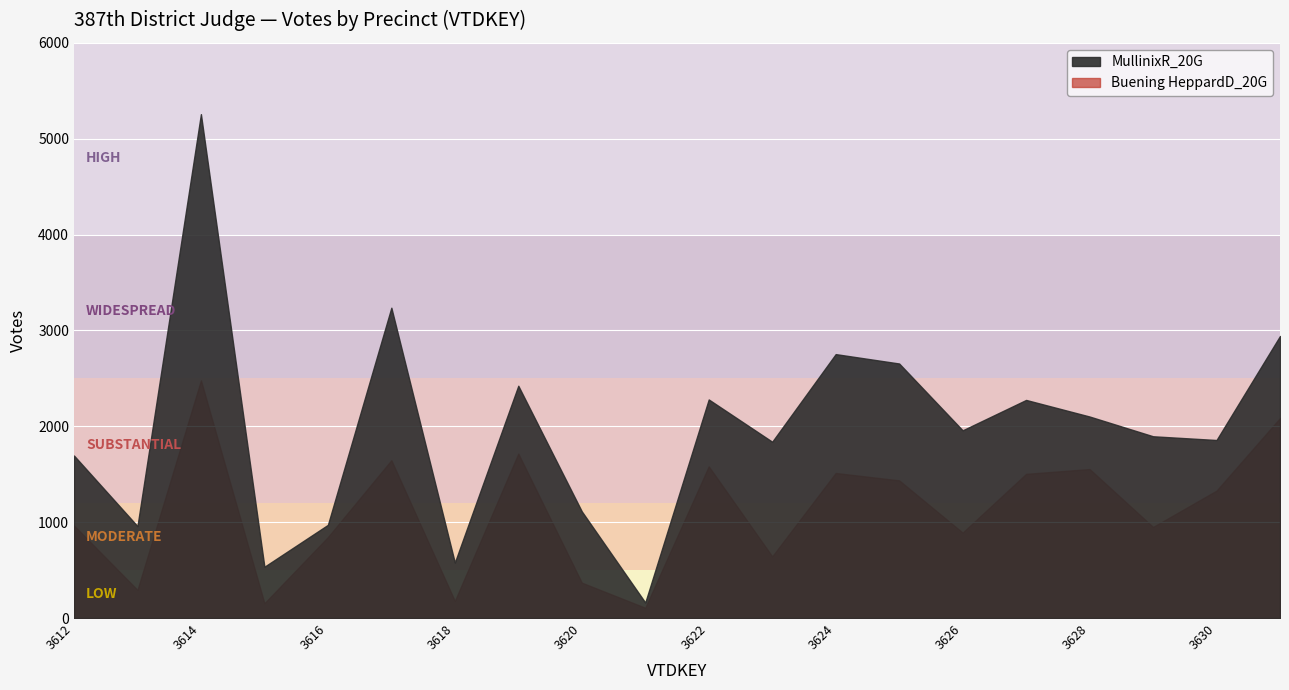

Does the chart display data point markers on the line(s)?

No